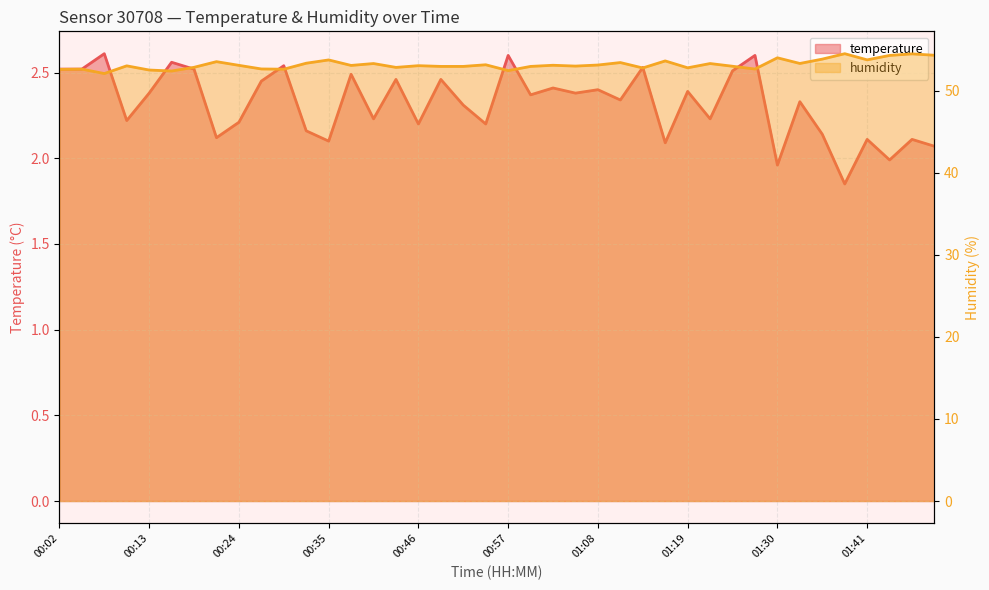

Is it true that temperature equals 1.2 at 01:16?

False